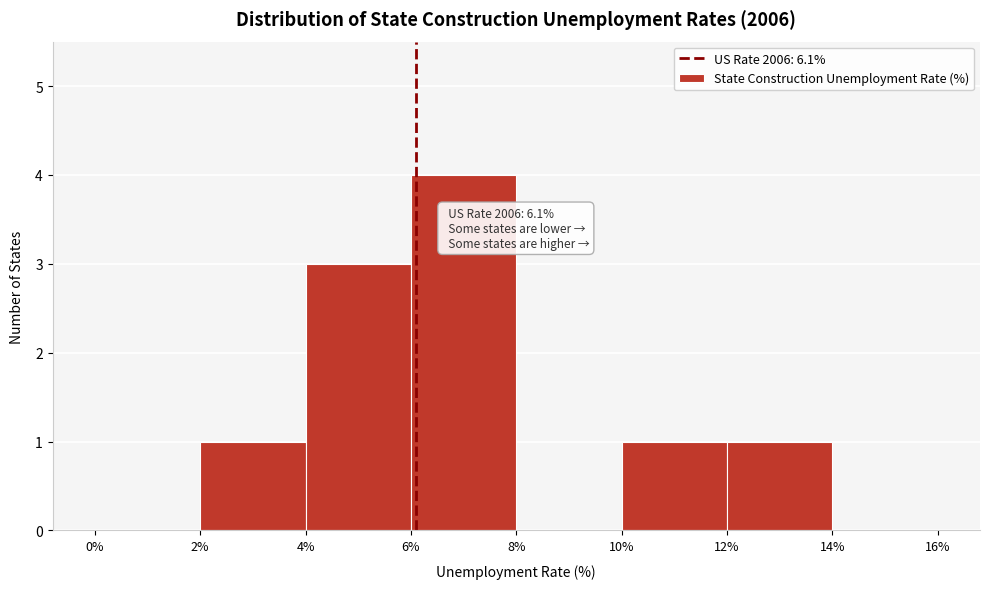

Which range on the x-axis has the tallest bar?

6% to 8%